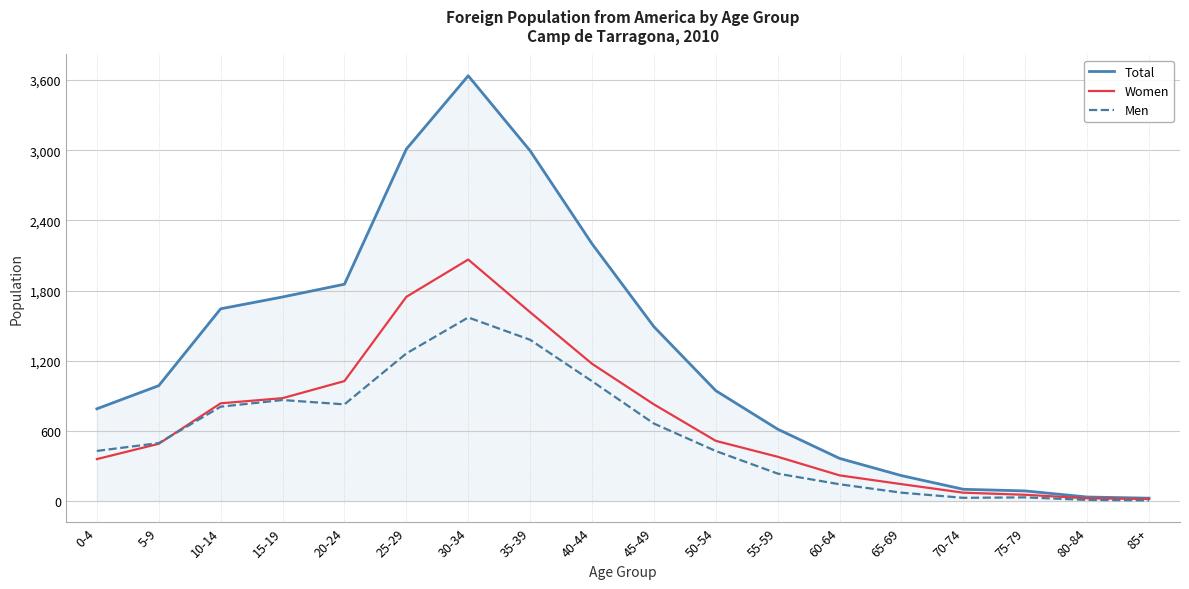

List the series in order of their peak value, highest first.

Total, Women, Men